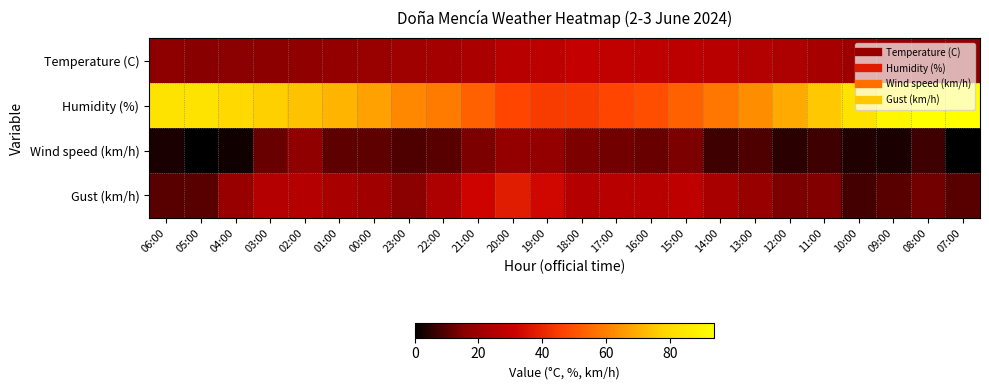

Rank the series by their maximum value, from lowest to highest.

Wind speed (km/h), Temperature (C), Gust (km/h), Humidity (%)